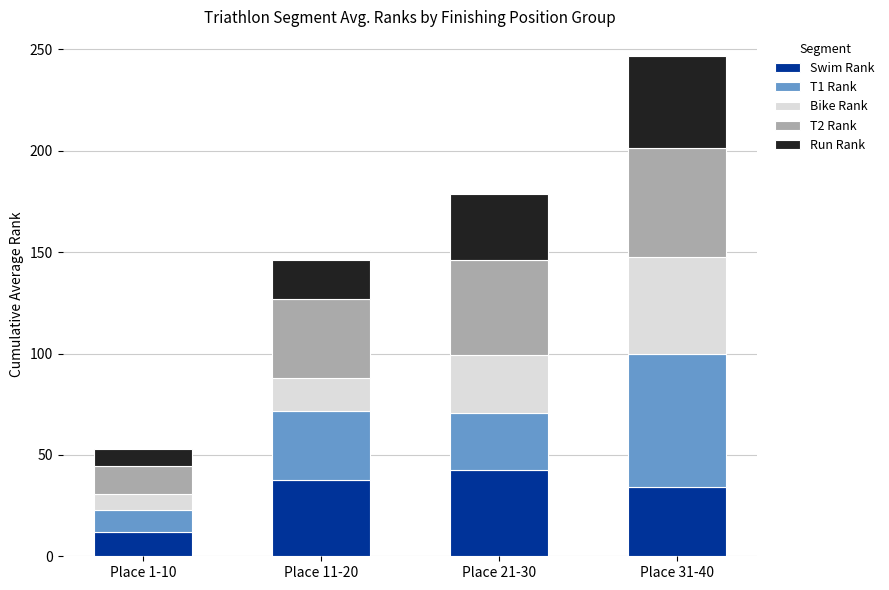

What is the total value across all series at Place 1-10?

53.0